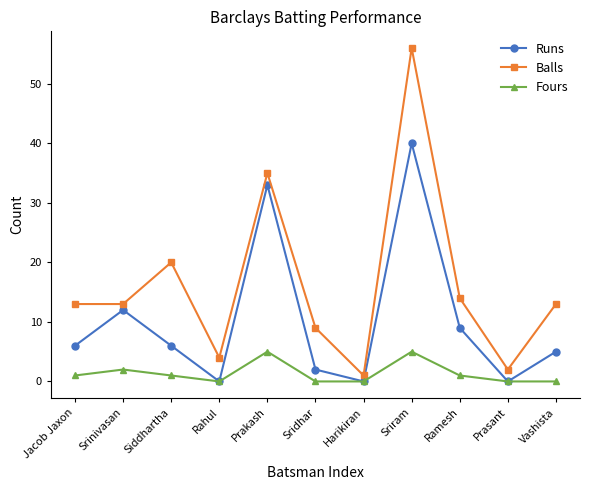

Which series has the largest total across all categories?

Balls